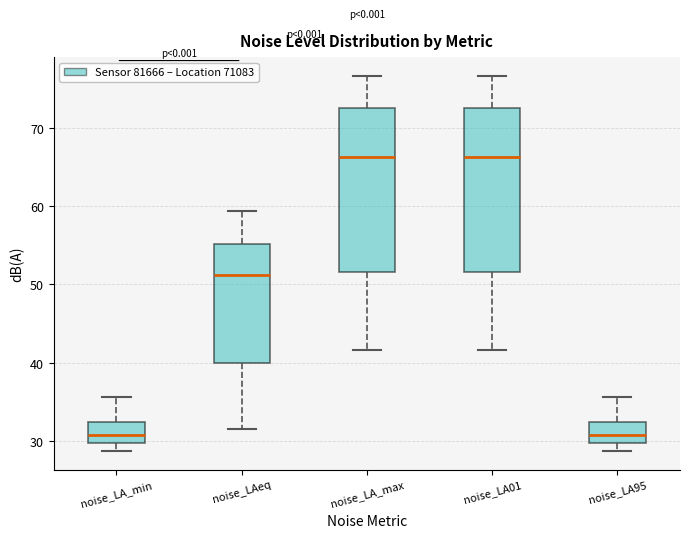

Reading left to right, read every box against the y-axis: the position of its median line, the range the box covers, and the ends of its whiskers. The values are not printed on the chart, so give them approximately, as read against the axis.

noise_LA_min: median 31, box 30 to 32, whiskers 29 to 36
noise_LAeq: median 51, box 40 to 55, whiskers 32 to 59
noise_LA_max: median 66, box 52 to 72, whiskers 42 to 77
noise_LA01: median 66, box 52 to 72, whiskers 42 to 77
noise_LA95: median 31, box 30 to 32, whiskers 29 to 36